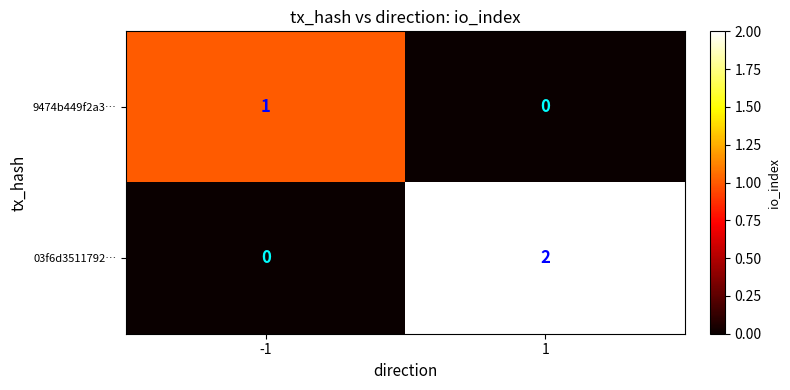

Is it true that 03f6d3511792… equals 4 at 1?

False